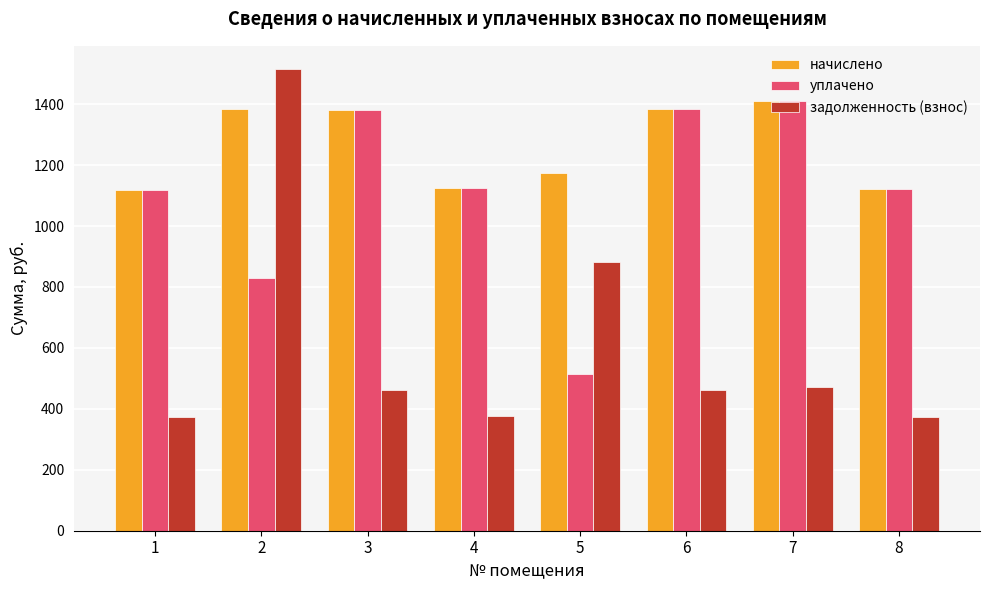

Which series has the widest spread of values?

задолженность (взнос)